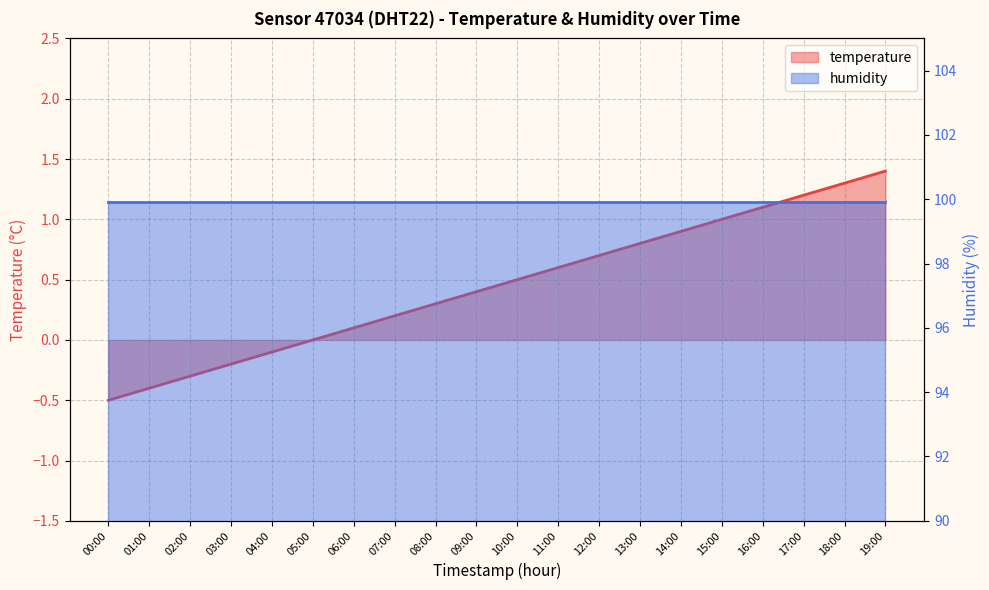

Between 18:00 and 13:00, which is larger?

18:00